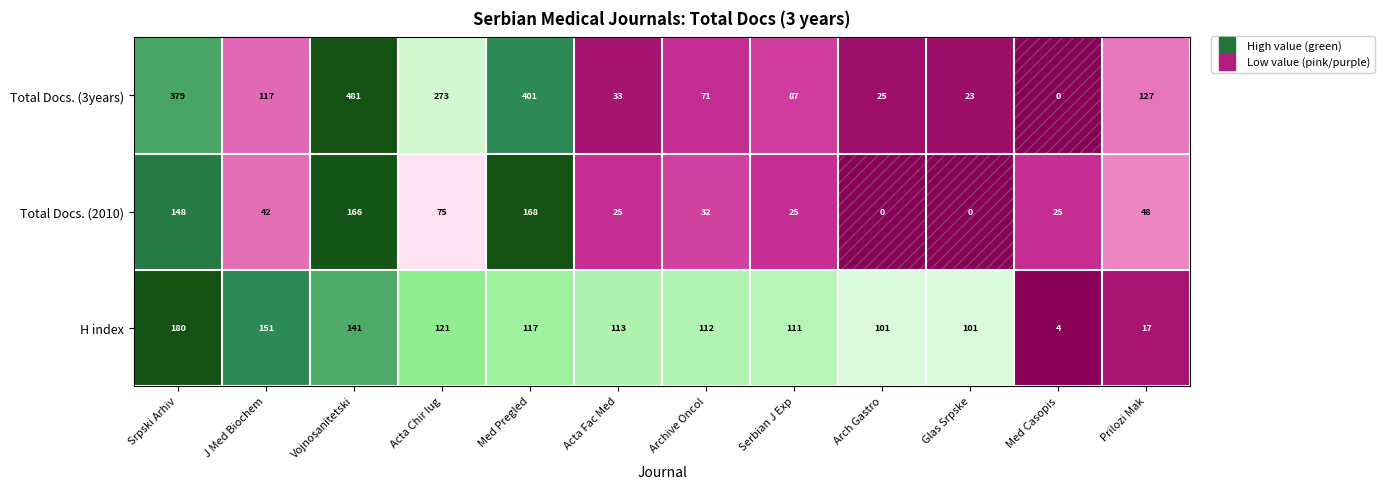

Is it true that Total Docs. (2010) equals 40 at Med Casopis?

False